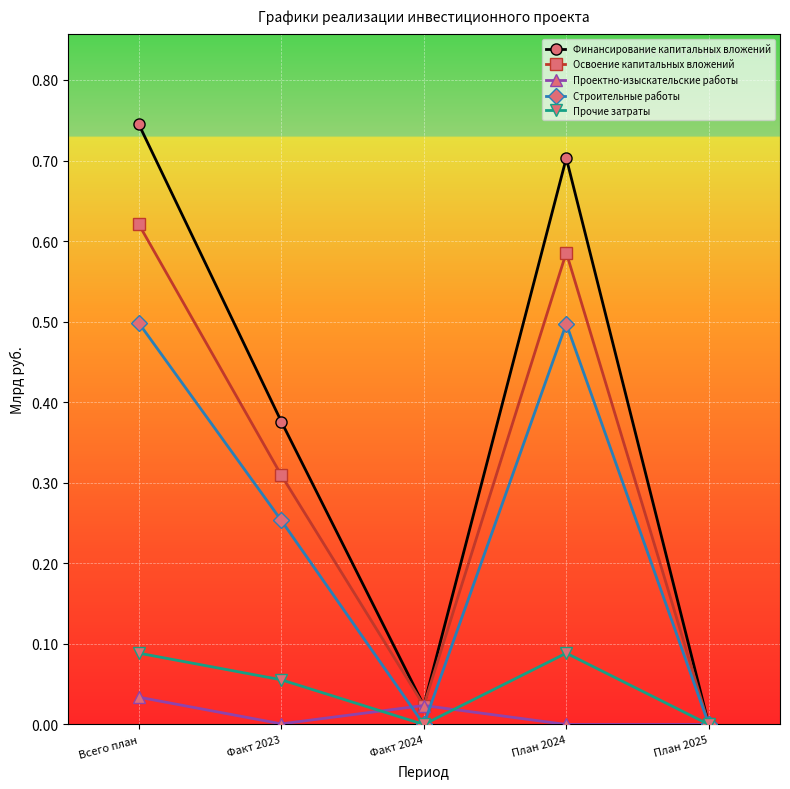

What is the label of the 3rd point from the left?

Факт 2024